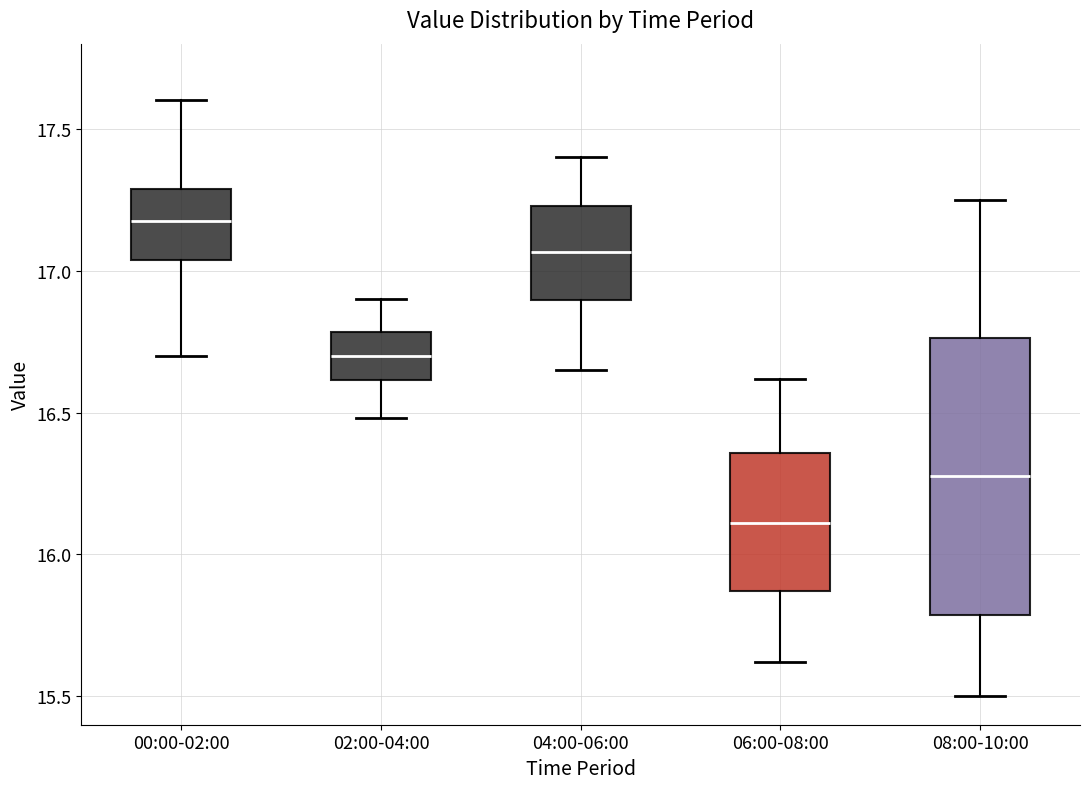

Which box has the highest median line?

00:00-02:00